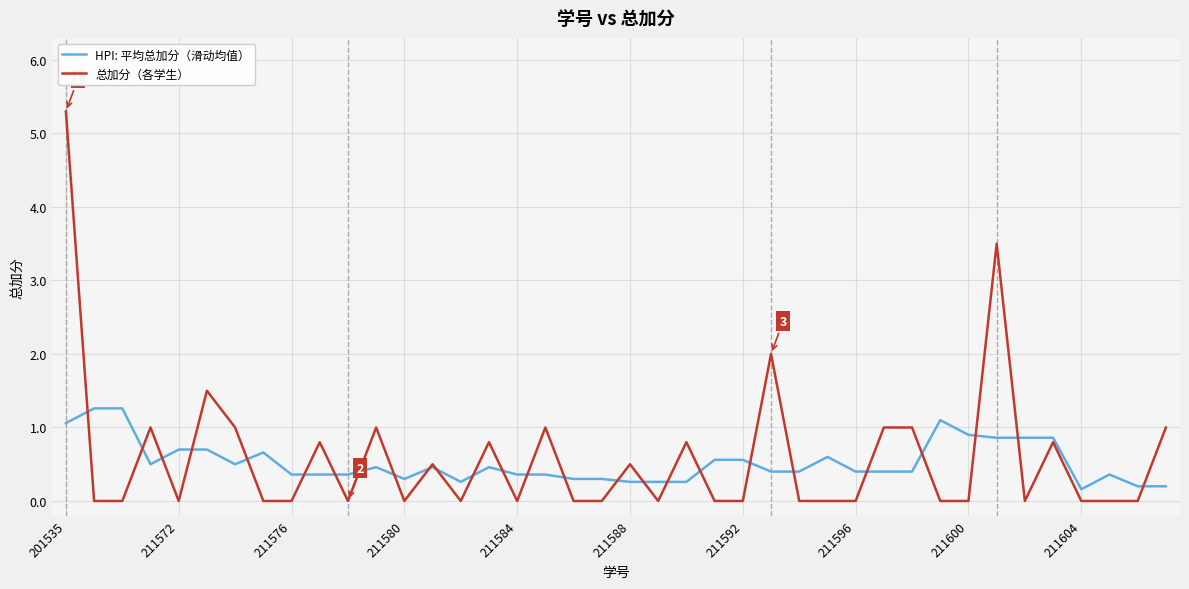

List the series in order of their overall mean, highest first.

总加分（各学生）, HPI: 平均总加分（滑动均值）